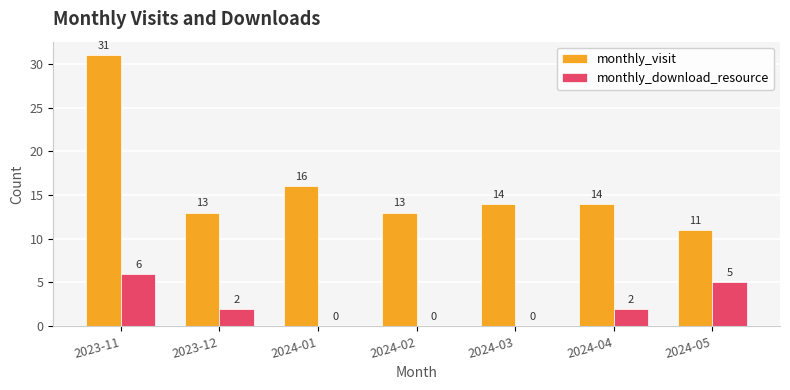

Which series changed the most between 2023-12 and 2024-05?

monthly_download_resource